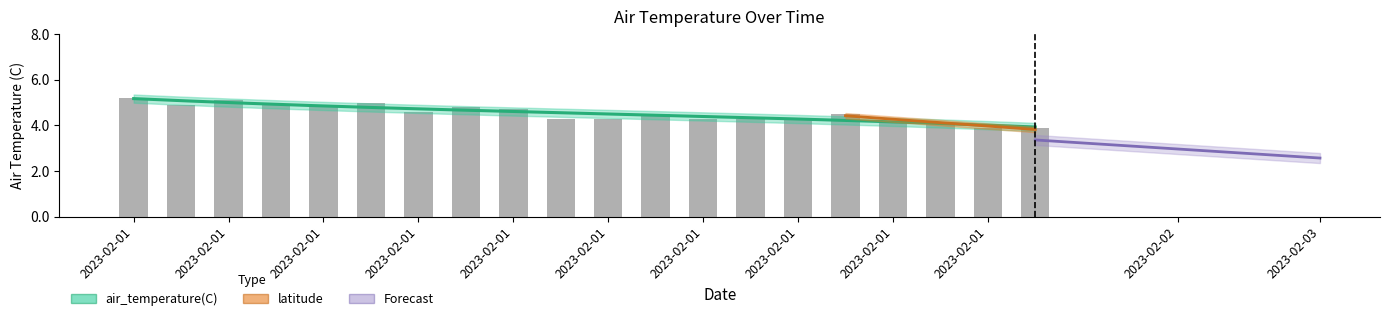

What is the difference between the maximum and minimum values?

1.3